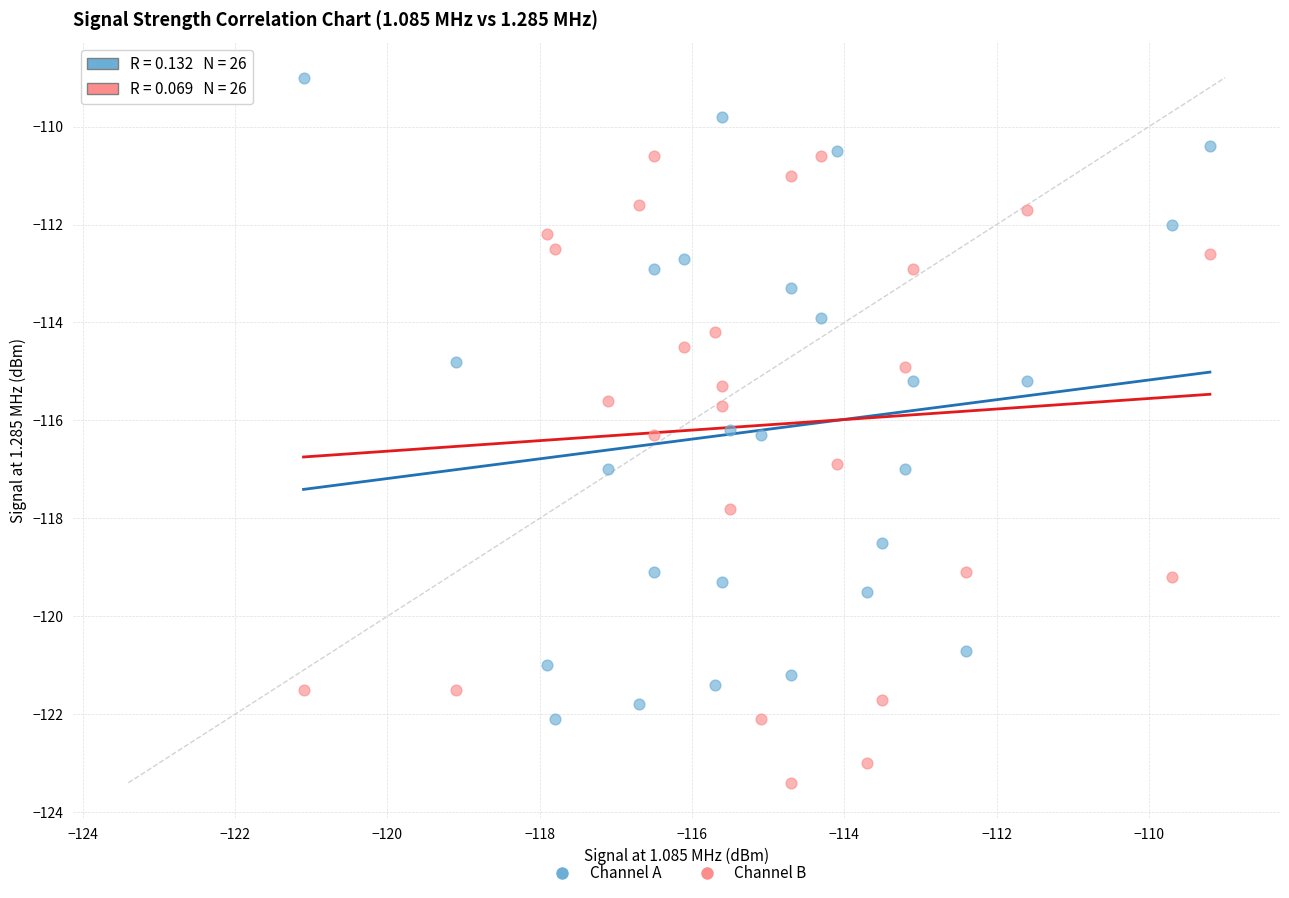

Across all data points, what is the range of X values (max minus min)?

11.9